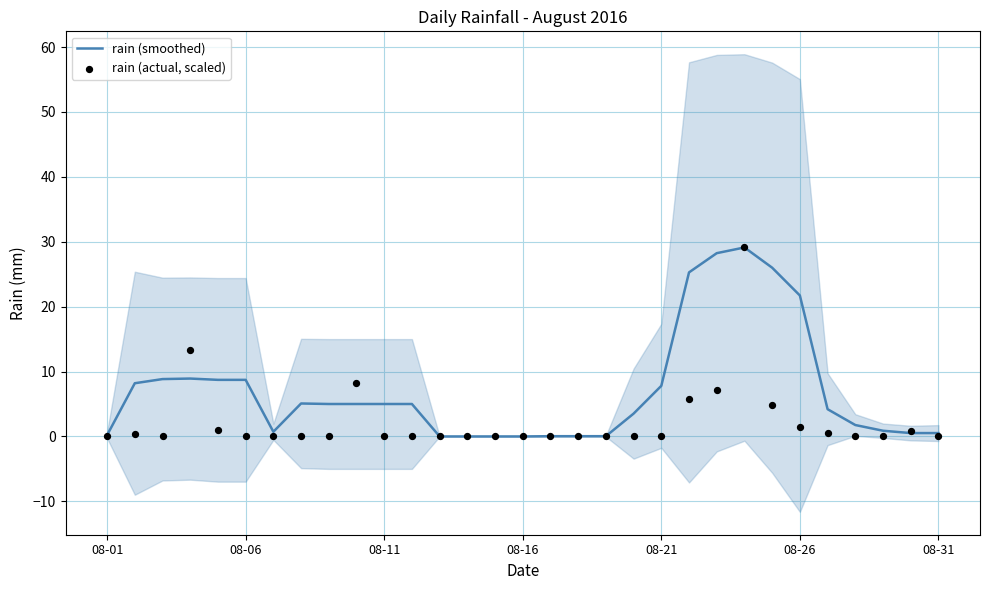

Which series reaches the maximum Y coordinate?

rain (smoothed)